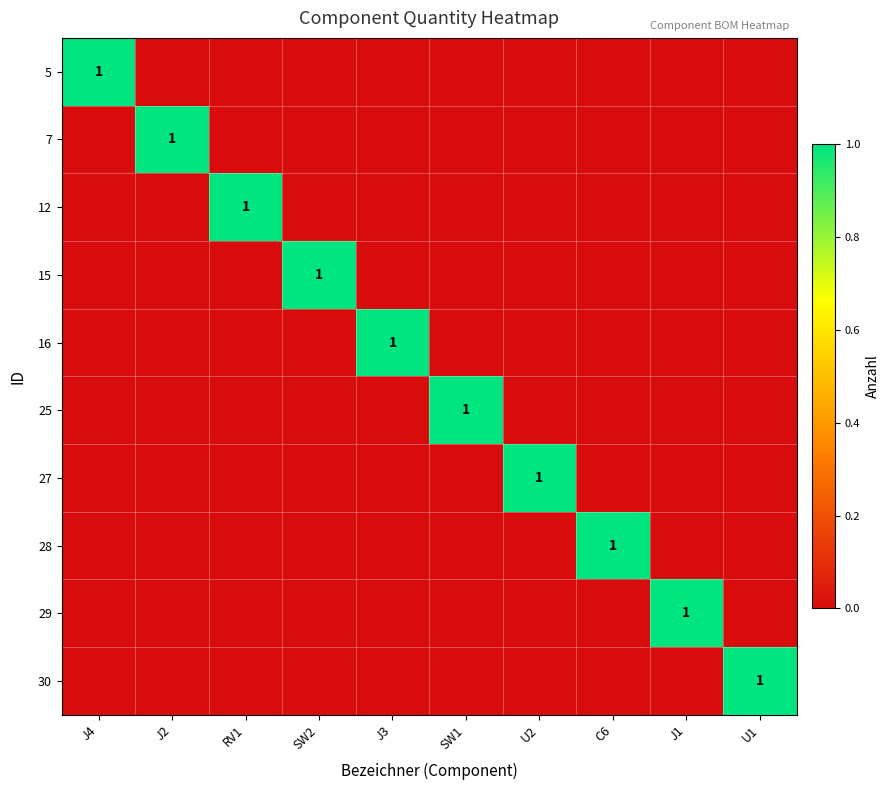

The value of 27 at U2 is 1. True or false?

True